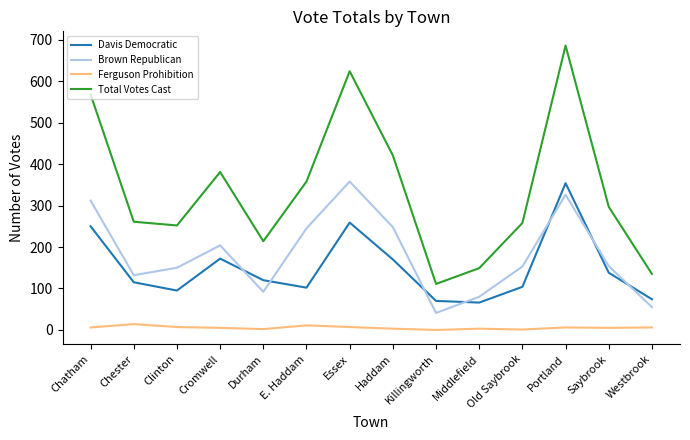

Rank the series at Westbrook from lowest to highest value.

Ferguson Prohibition, Brown Republican, Davis Democratic, Total Votes Cast